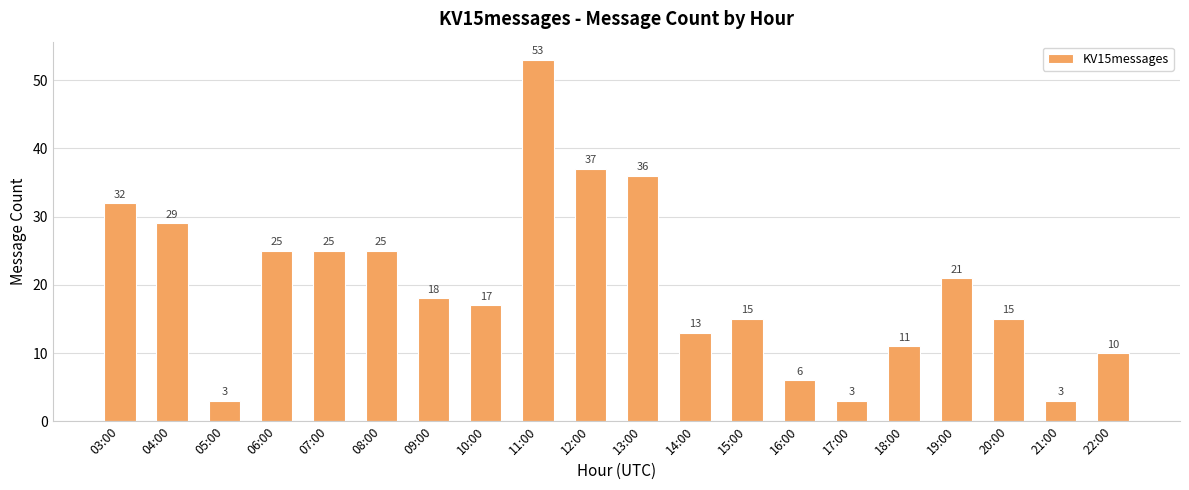

What position from the left is 20:00?

18